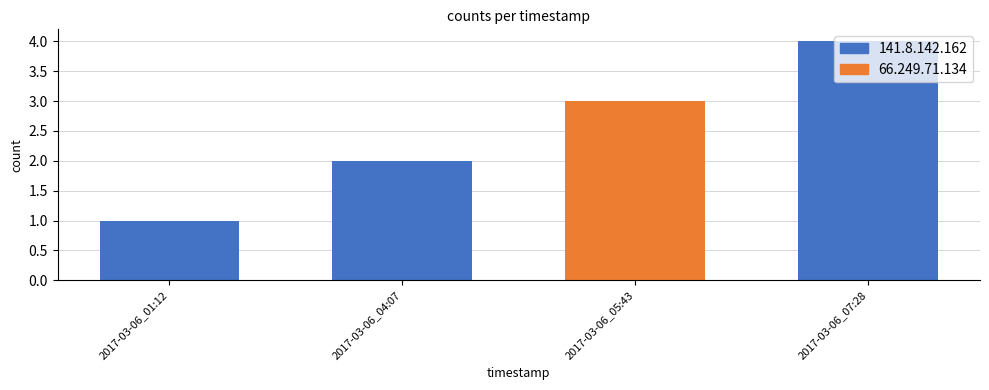

Reading left to right, extract all data points from this chart.

2017-03-06_01:12=1	2017-03-06_04:07=2	2017-03-06_05:43=3	2017-03-06_07:28=4